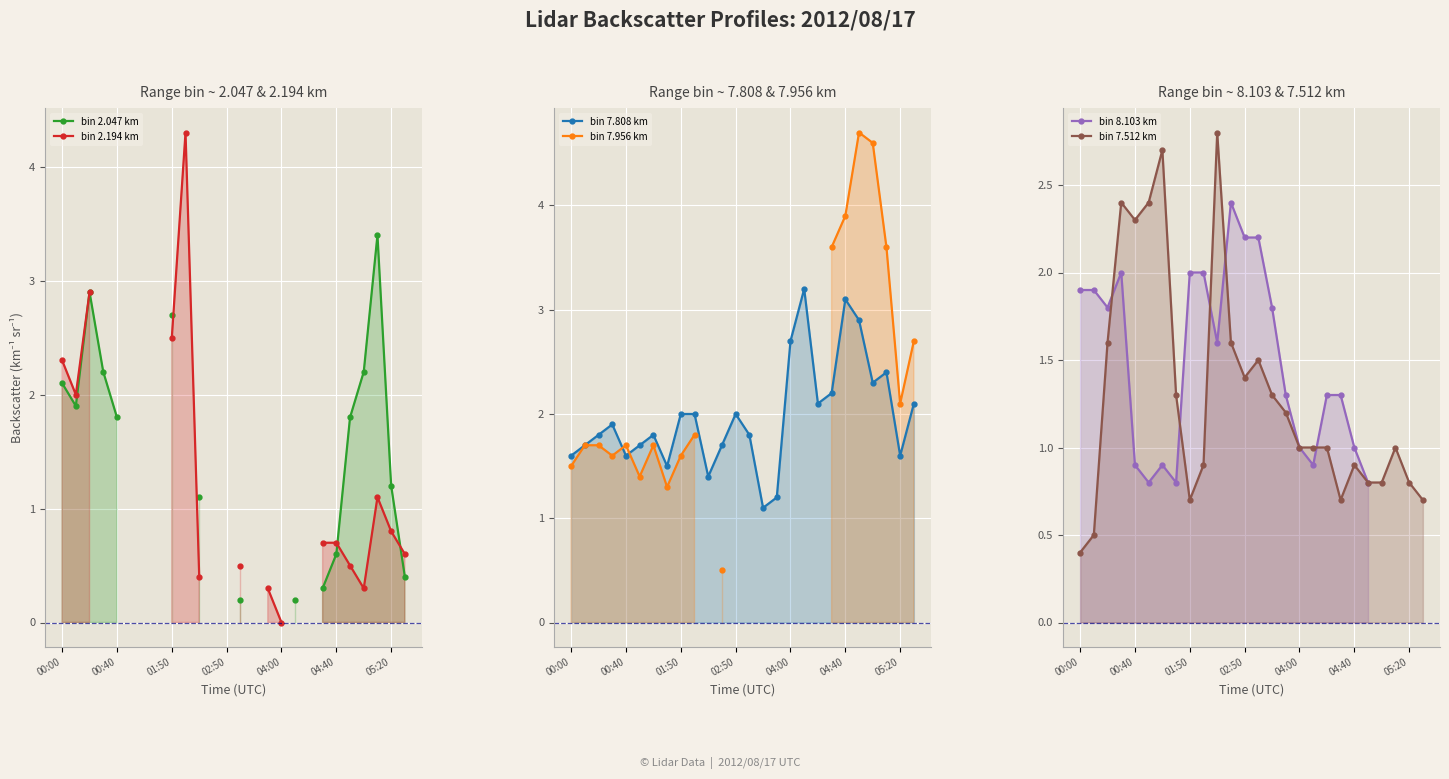

What are all the series names shown in the legend?

bin 2.047 km, bin 2.194 km, bin 7.808 km, bin 7.956 km, bin 8.103 km, bin 7.512 km